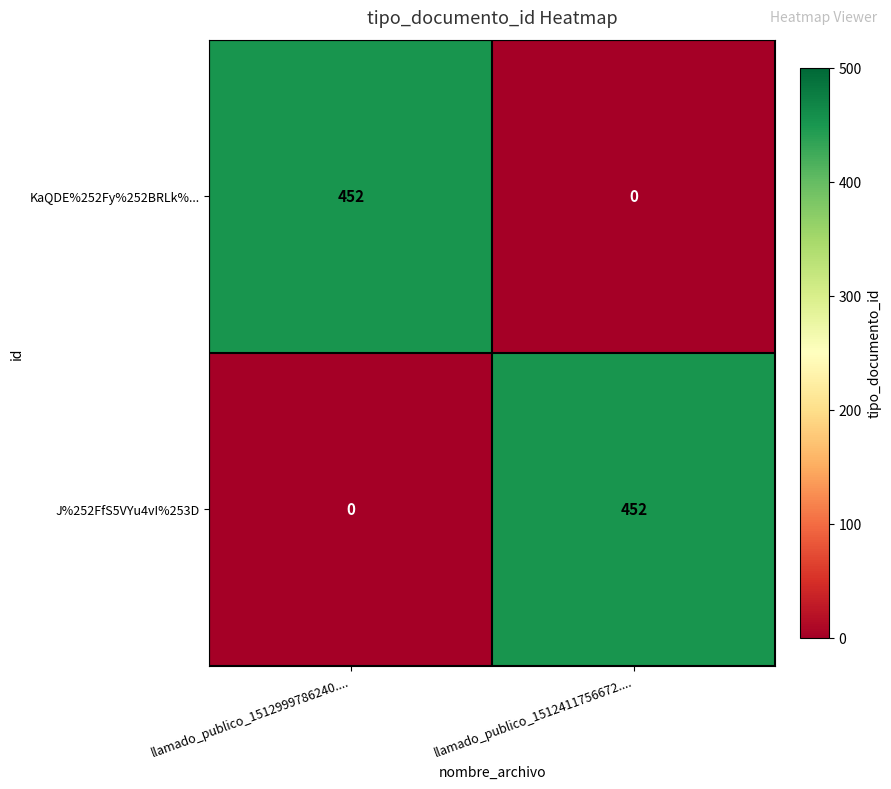

What is the spread (max minus min) of values at llamado_publico_1512999786240....?

452